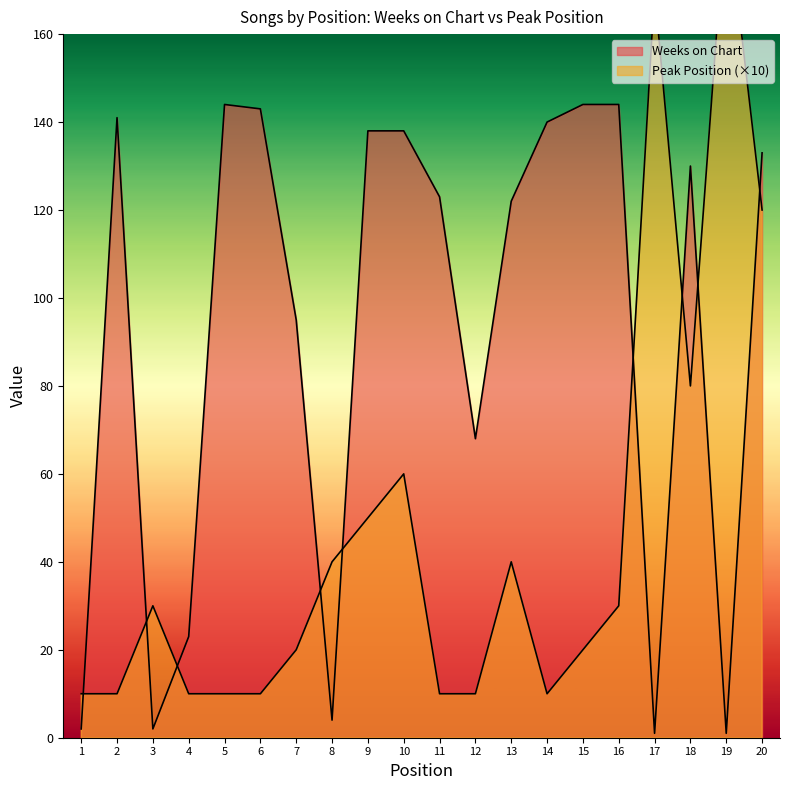

The value of Weeks on Chart at 15 is 96. True or false?

False